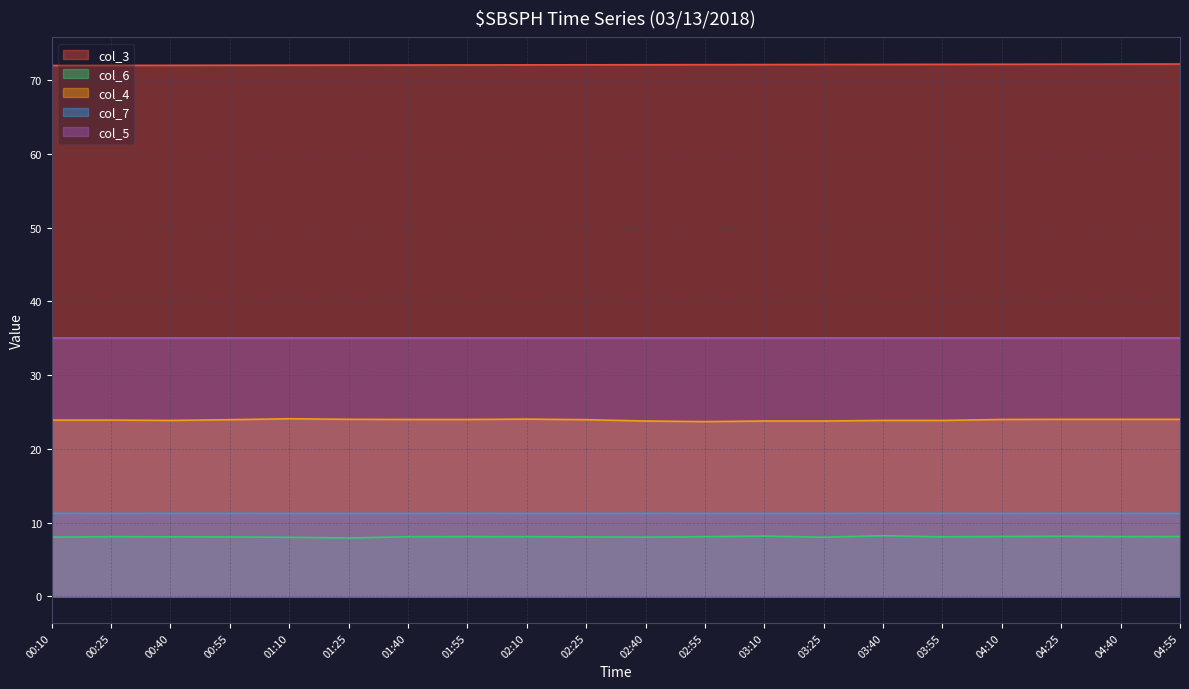

What are all the series names shown in the legend?

col_3, col_6, col_4, col_7, col_5